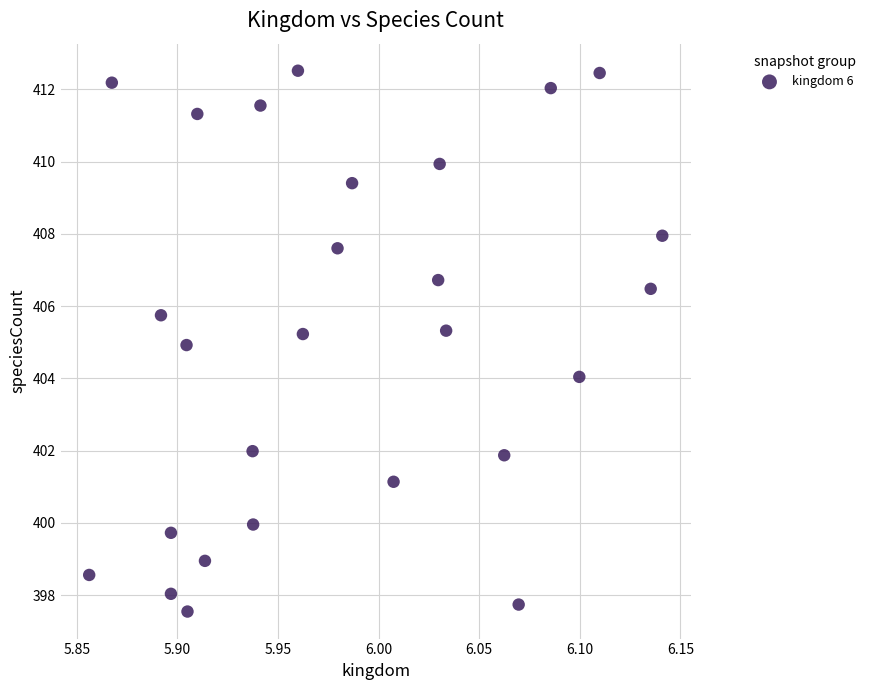

What is the range of Y values (max minus min)?

15.0